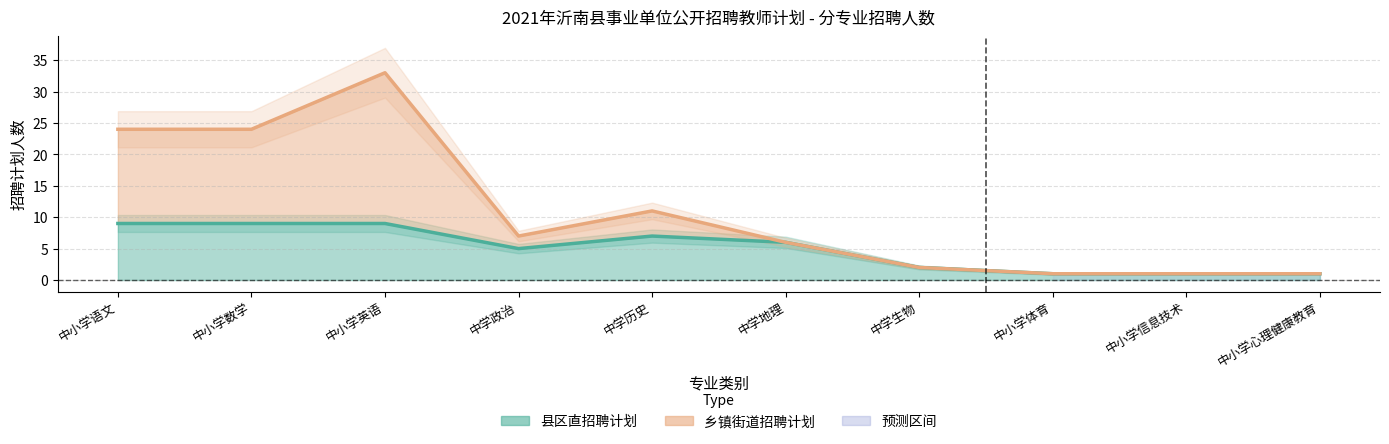

Which series changed the most between 中小学体育 and 中小学心理健康教育?

县区直招聘计划